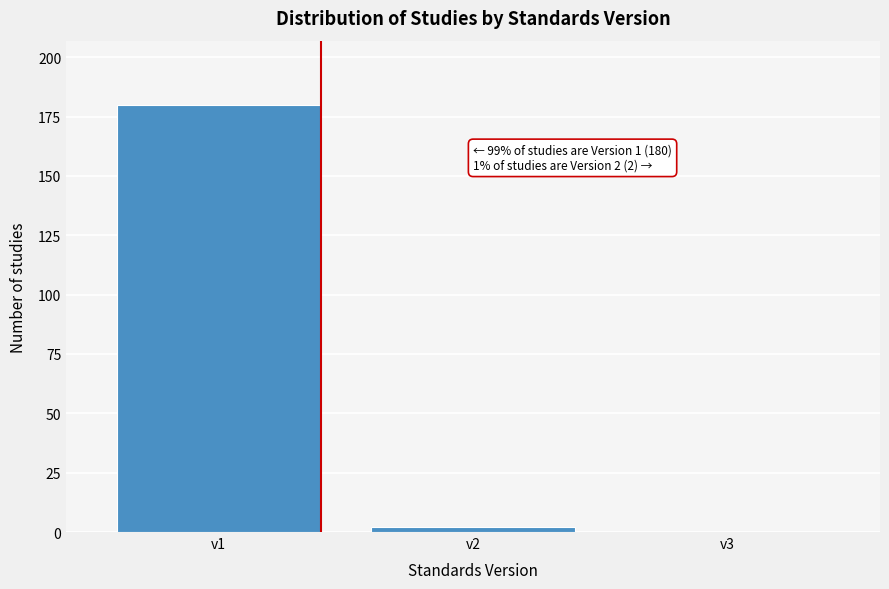

Reading left to right, list all the values displayed in this chart.

v1=180	v2=2	v3=0